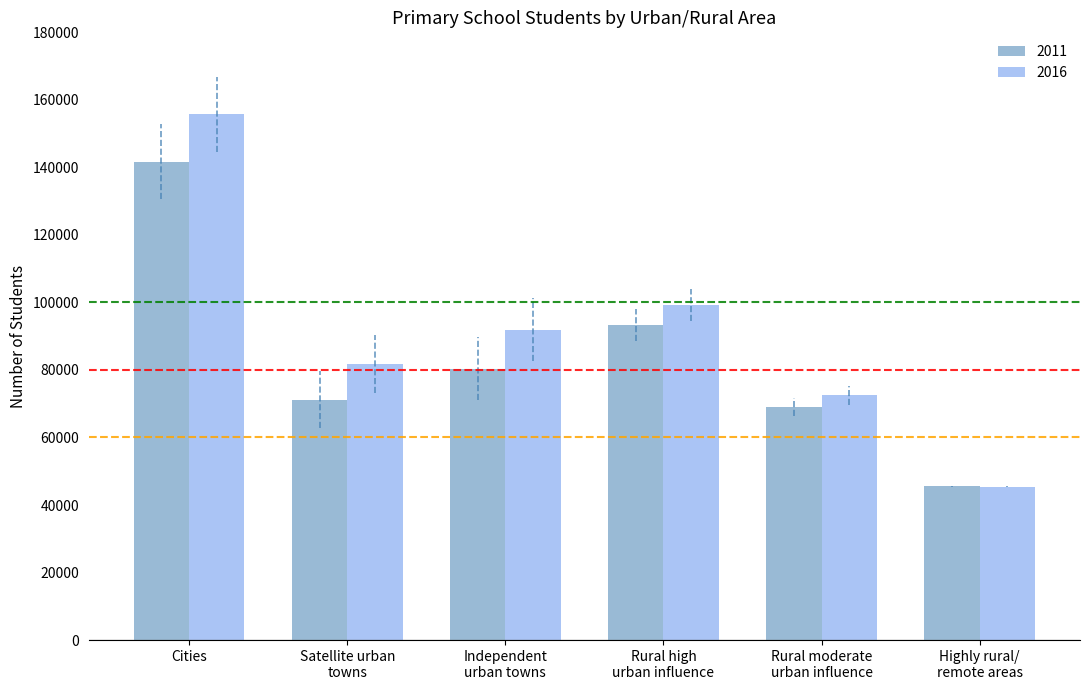

Where does the 2016 series first go above 91963?

Cities